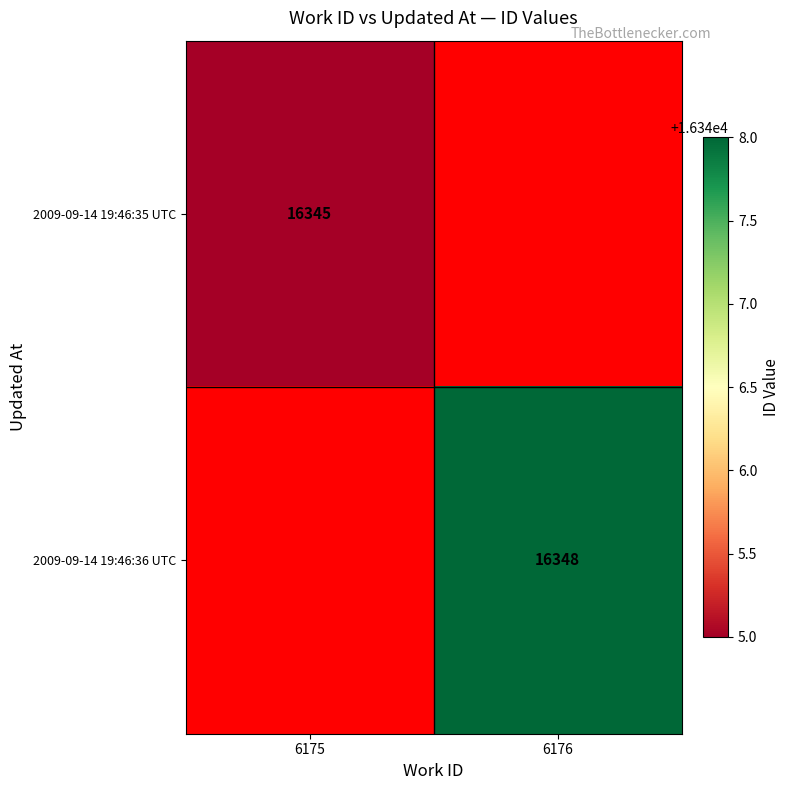

The value of 2009-09-14 19:46:35 UTC at 6175 is 16345. True or false?

True